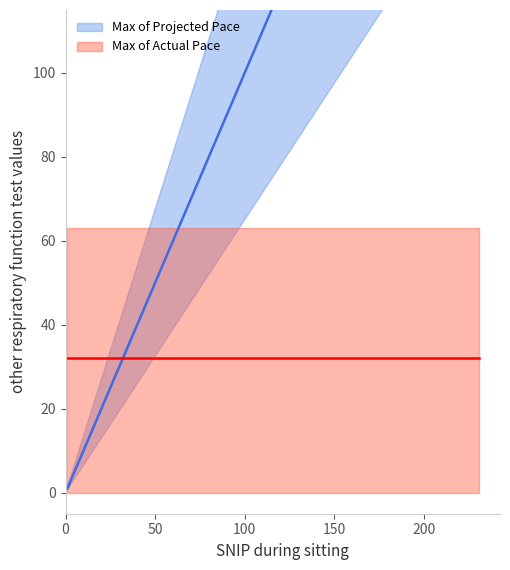

At which label is Max of Projected Pace closest to 62?

66